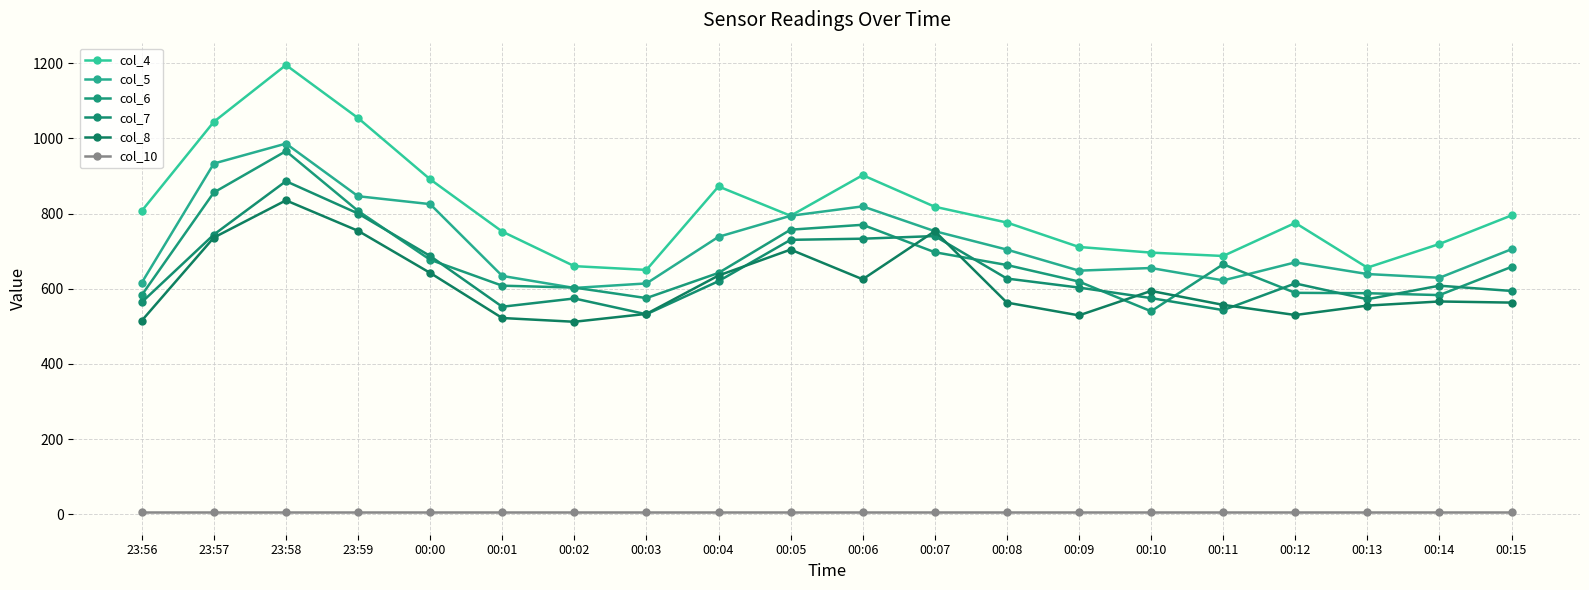

What is the spread (max minus min) of values at 00:00?

886